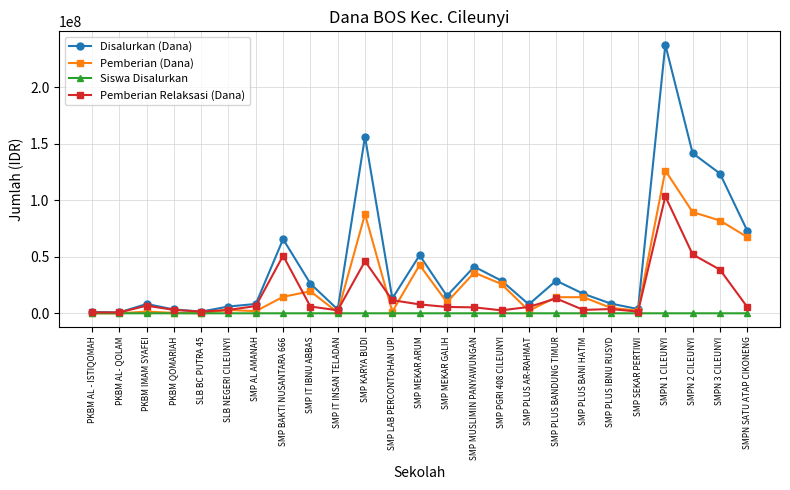

List the series in order of their overall mean, highest first.

Disalurkan (Dana), Pemberian (Dana), Pemberian Relaksasi (Dana), Siswa Disalurkan